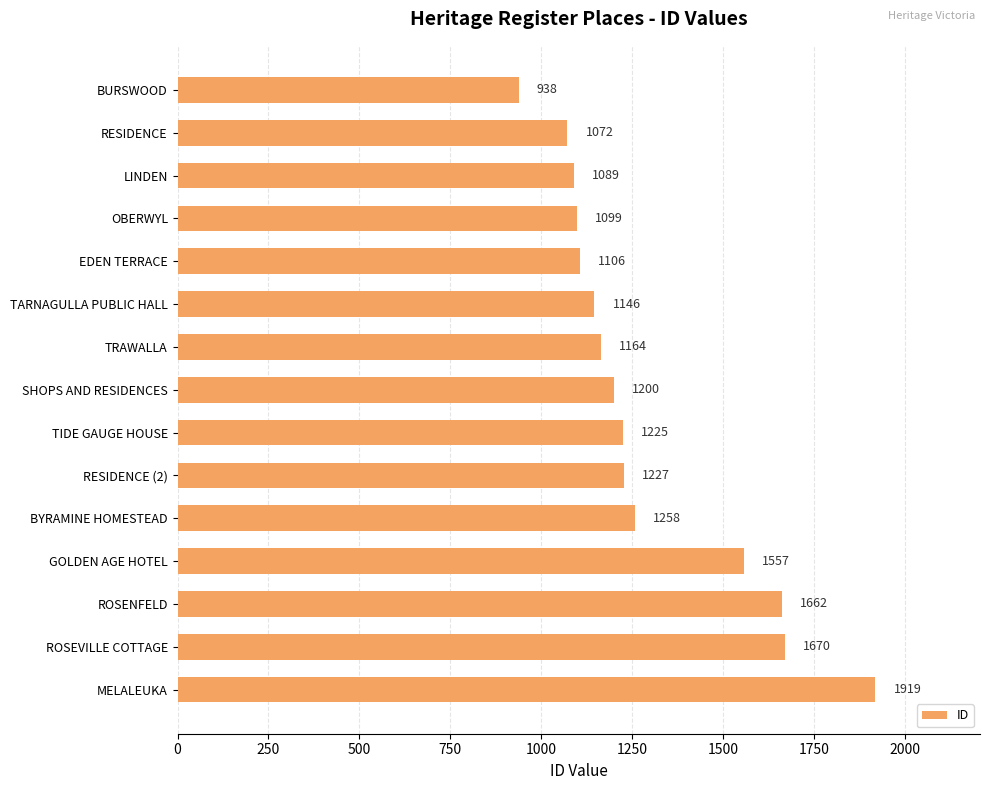

How many data points does each series have?

15